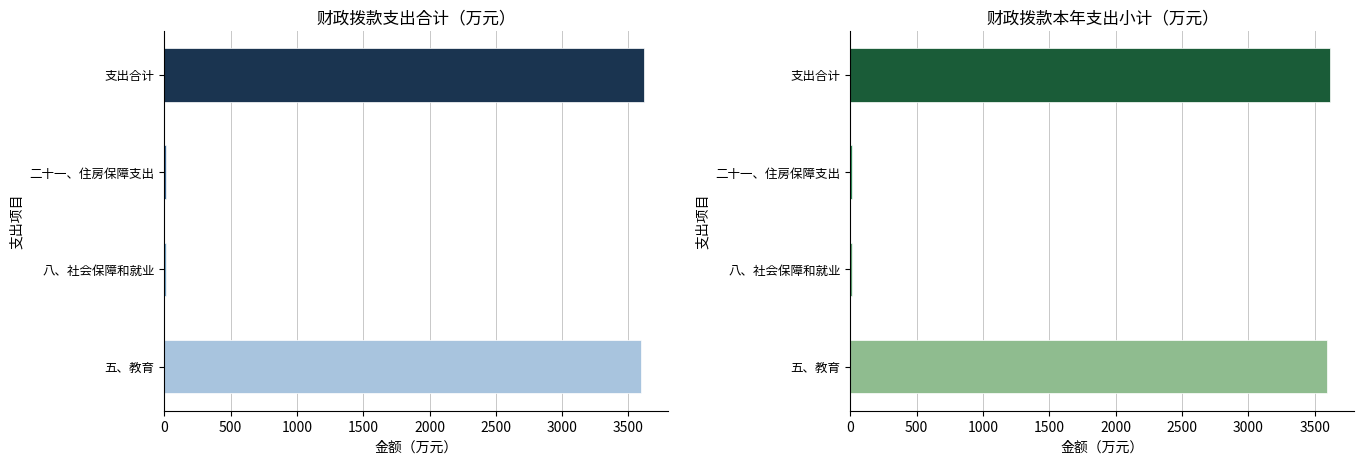

At how many categories does at least one series exceed 1573?

2